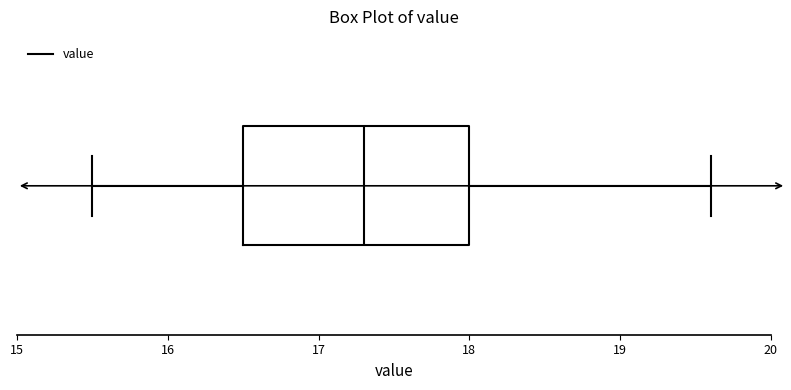

Read this box plot against the x-axis: the position of the median line, the range covered by the box, and the ends of both whiskers. The values are not printed on the chart, so give them approximately, as read against the axis.

median 17.3, box 16.5 to 18.0, whiskers 15.5 to 19.6